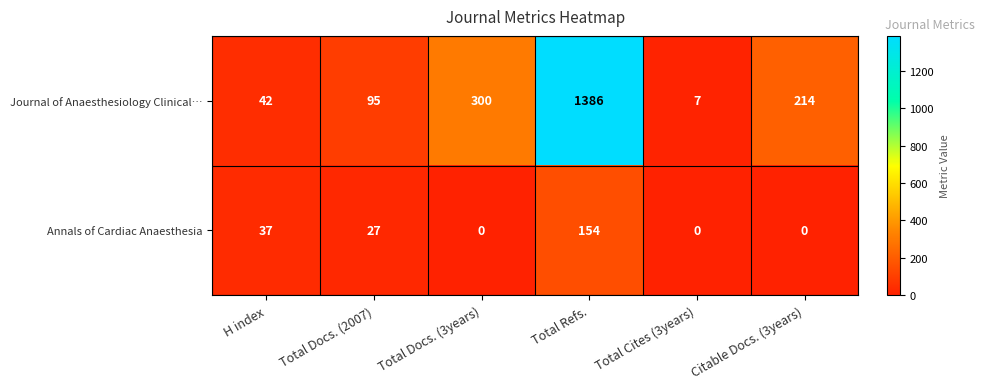

Reading left to right, list all the values displayed in this chart.

Journal of Anaesthesiology Clinical…: 42	95	300	1386	7	214
Annals of Cardiac Anaesthesia: 37	27	0	154	0	0